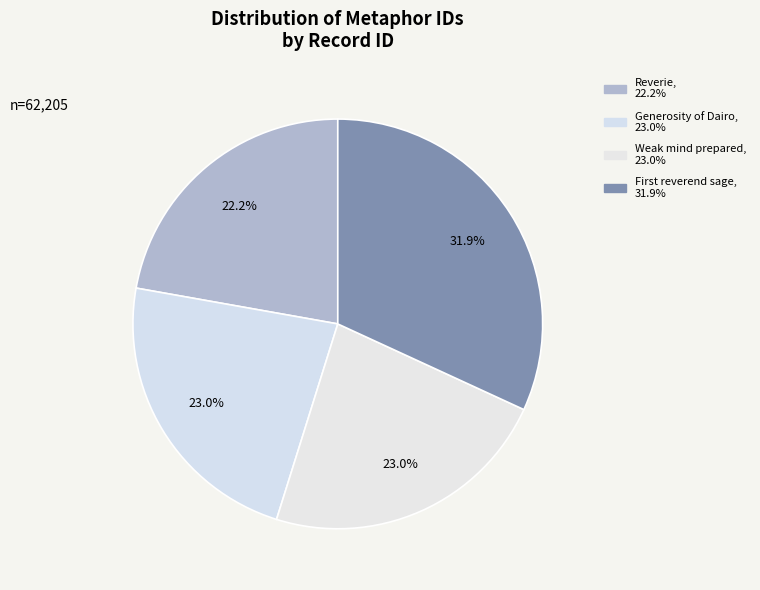

To the nearest percent, what is the difference between the largest and smallest slice percentages?

10%